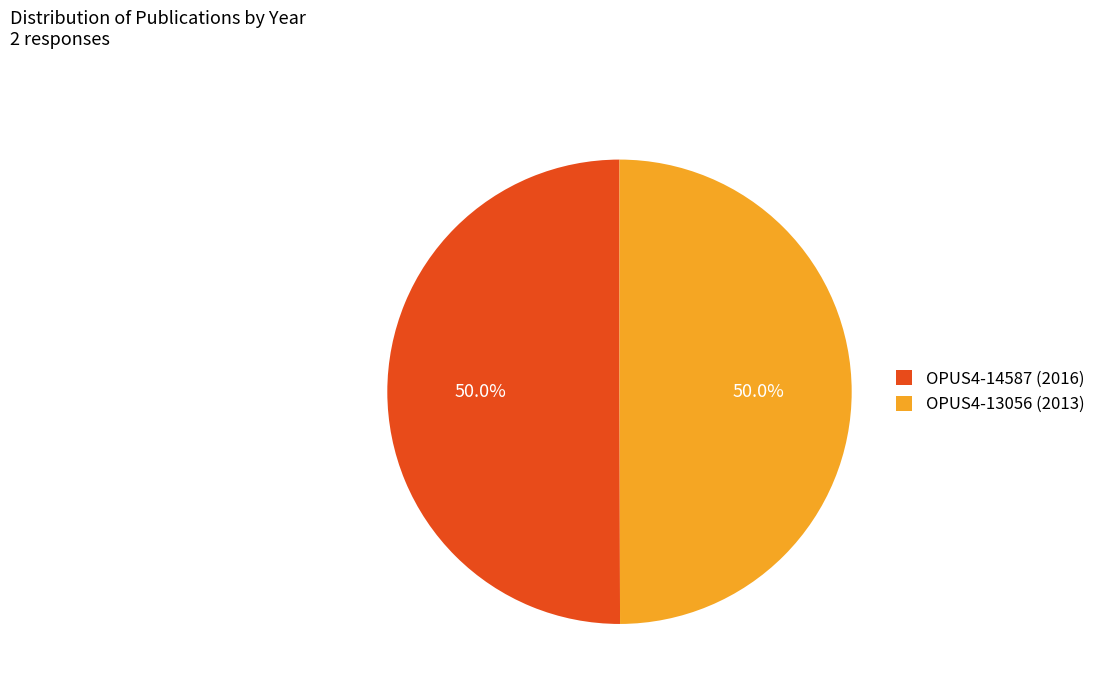

Count the number of slices in the pie.

2